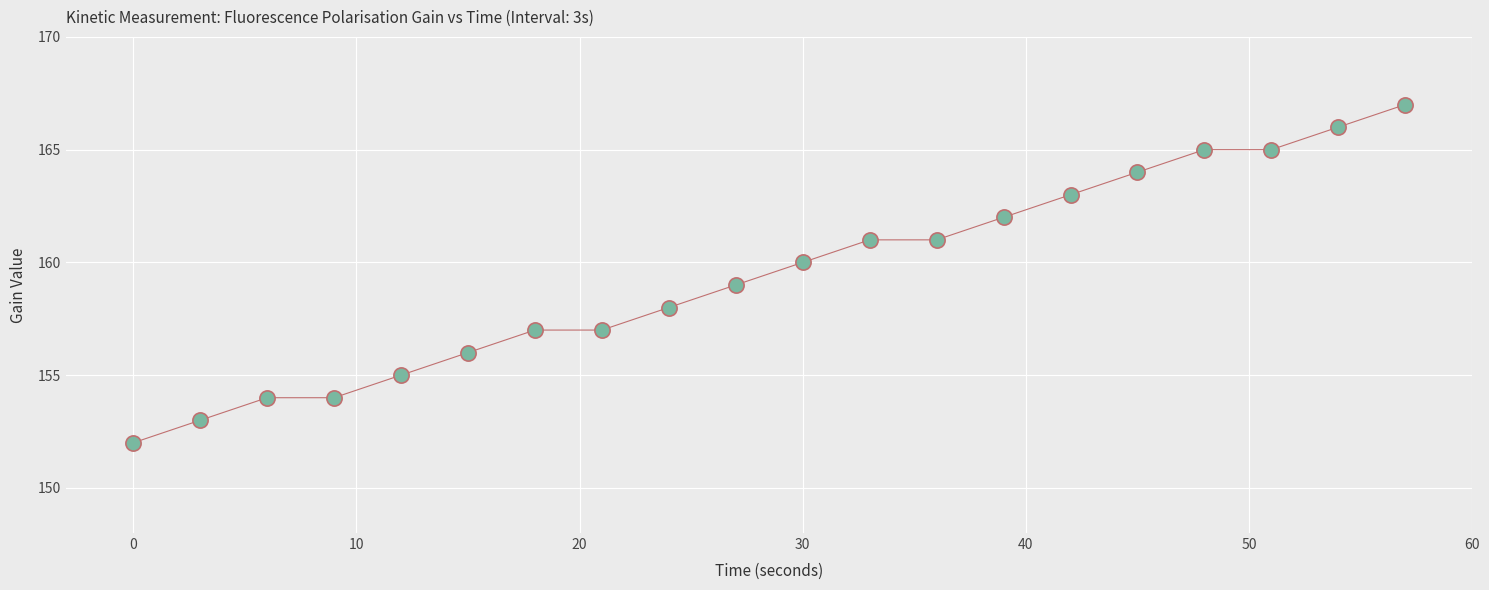

What is the range of Y values (max minus min)?

15